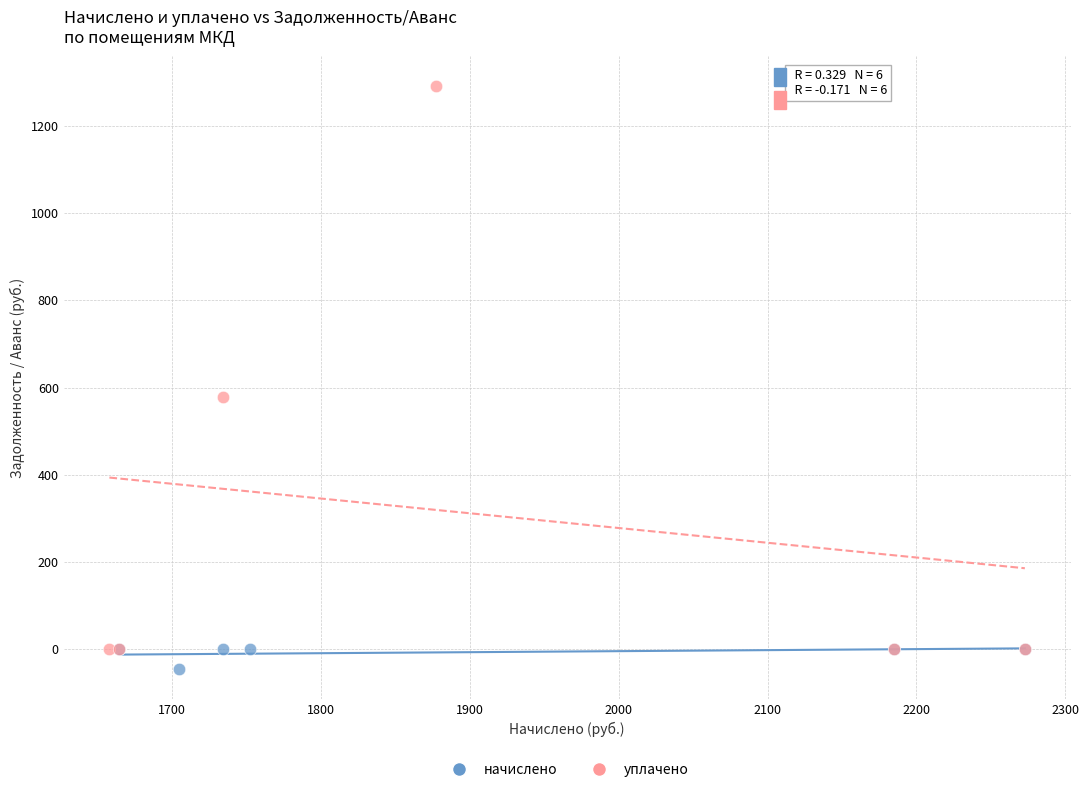

Which series has the widest spread of Y values?

уплачено